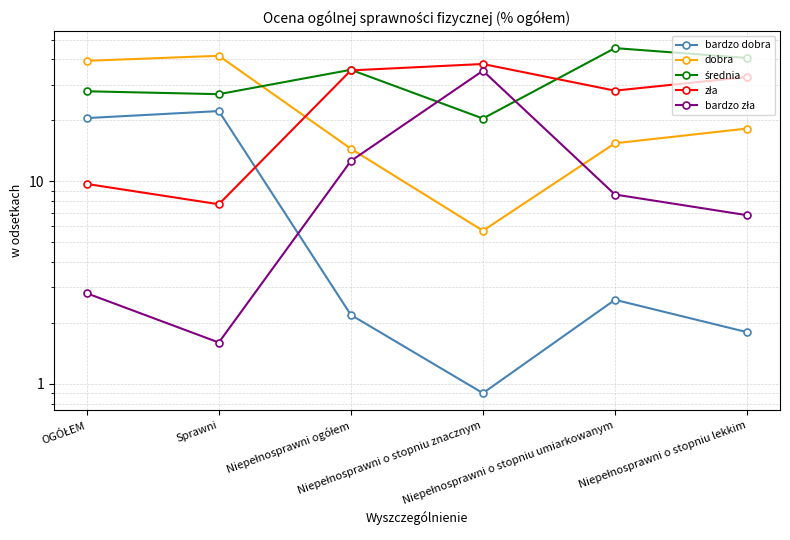

Which category has the highest value in the zła series?

Niepełnosprawni o stopniu znacznym